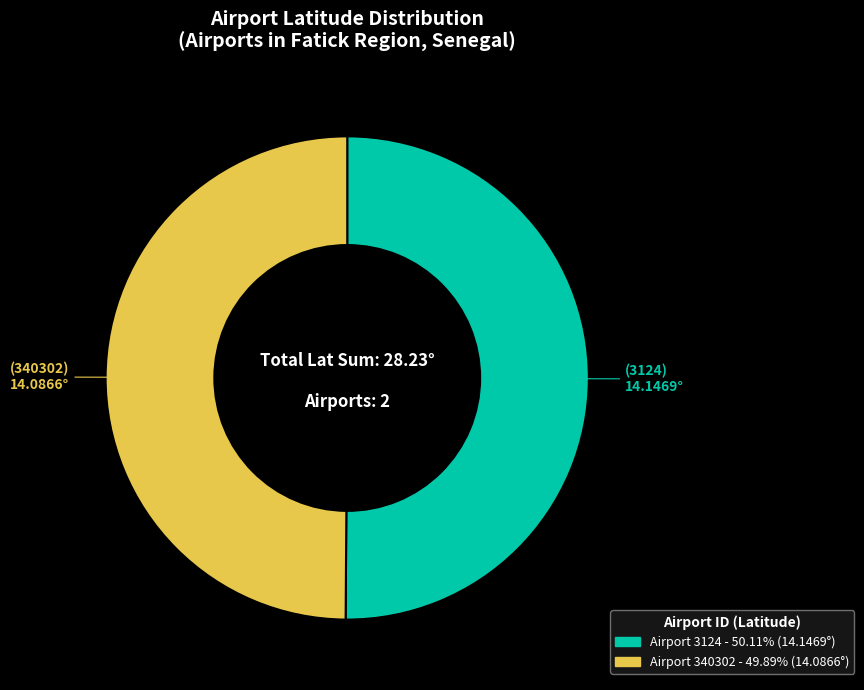

How many segments does this pie chart have?

2